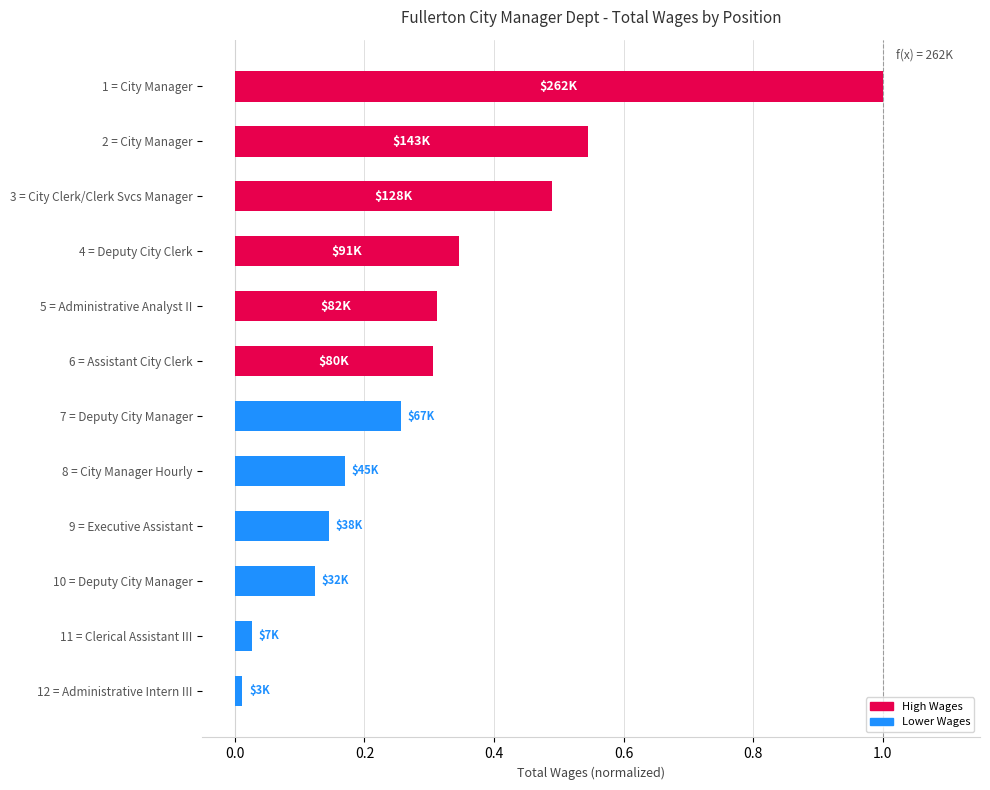

What is the change in value from 2 = City Manager to 8 = City Manager Hourly?

-0.4